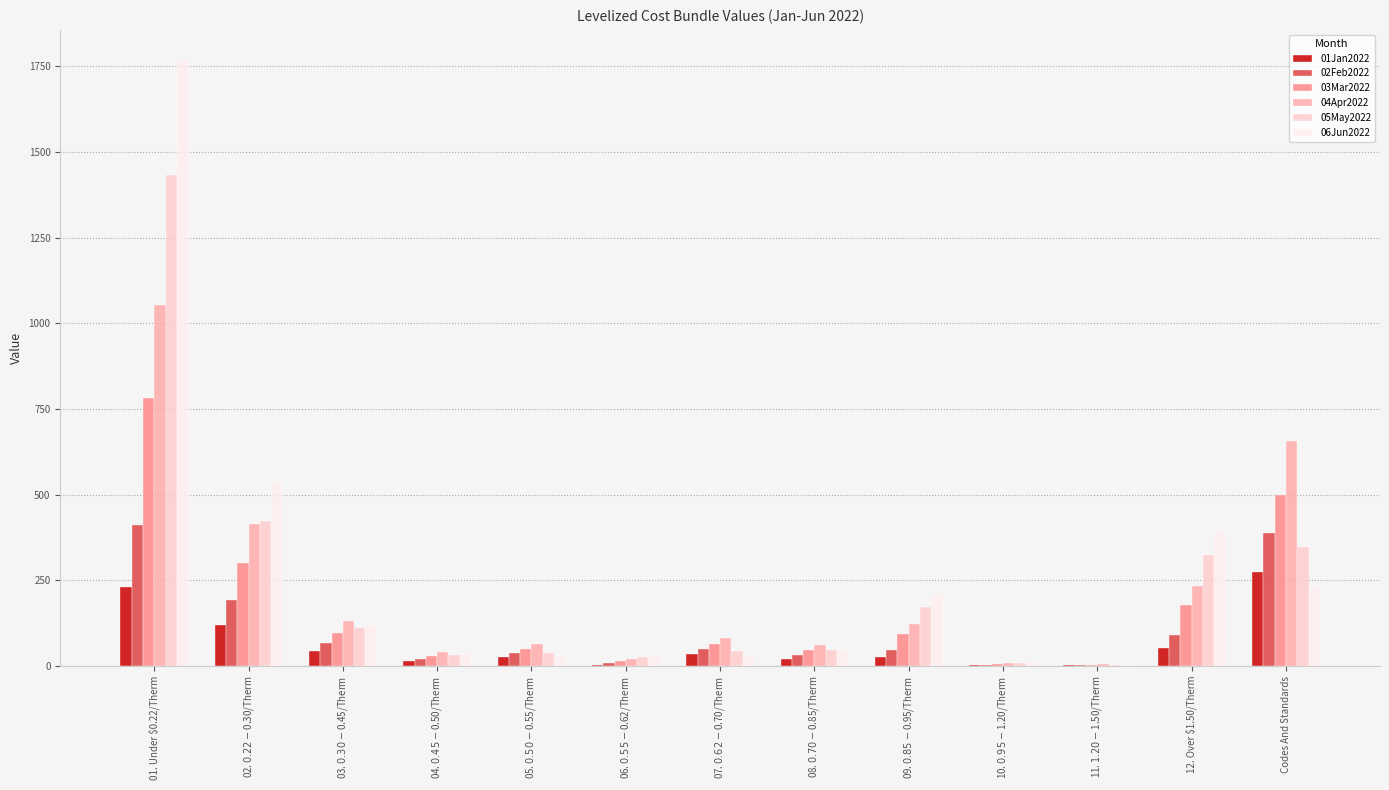

Is it true that 05May2022 equals 2297.4 at 01. Under $0.22/Therm?

False